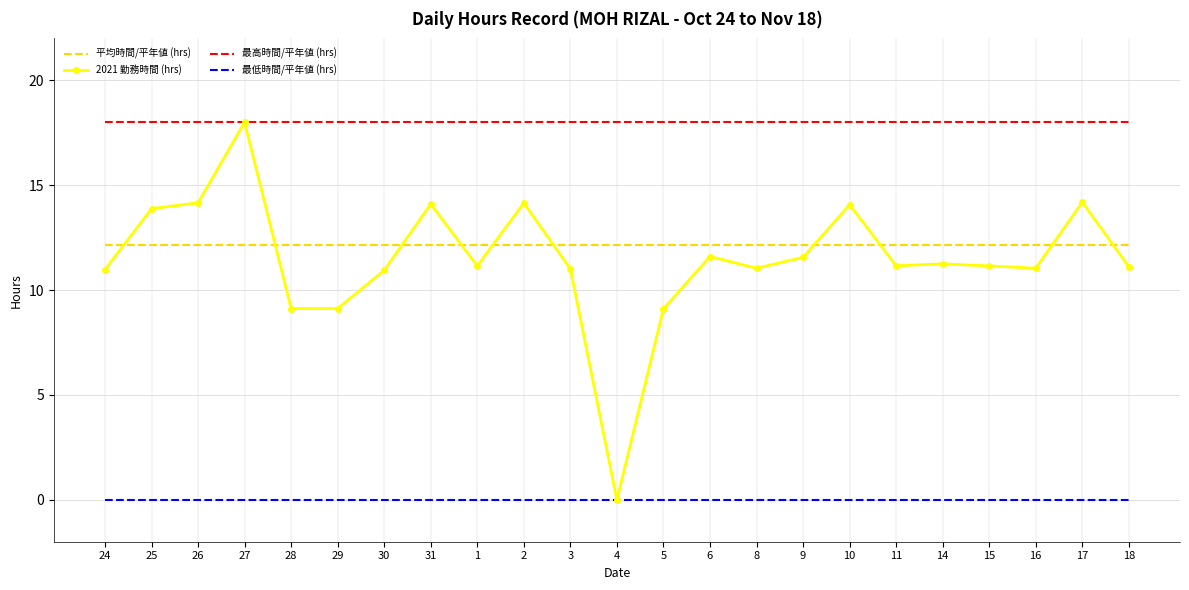

What is the total value across all series at 17?

44.3